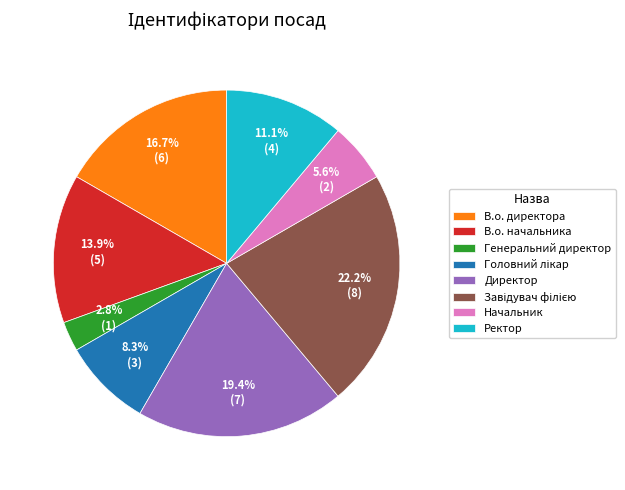

Is there a majority slice in this chart?

No